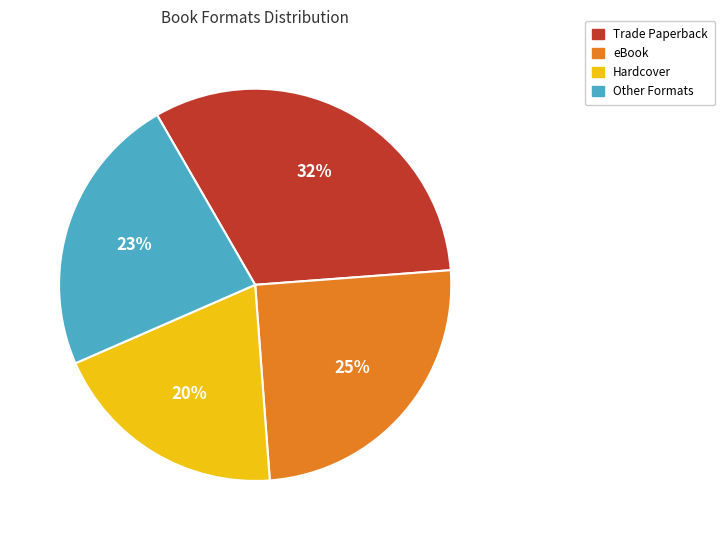

Does any single category account for the majority?

No